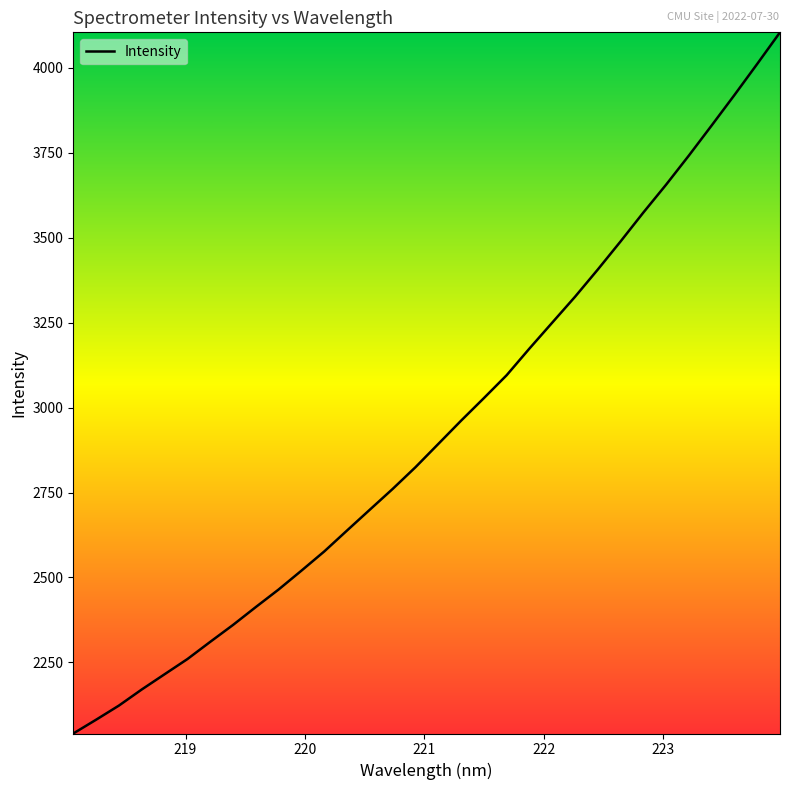

What is the greatest value displayed?

4103.7